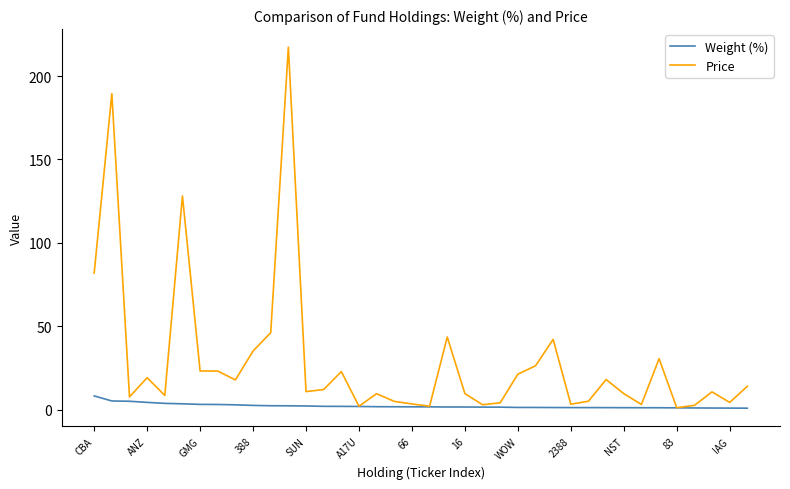

Which series has the largest total across all categories?

Price